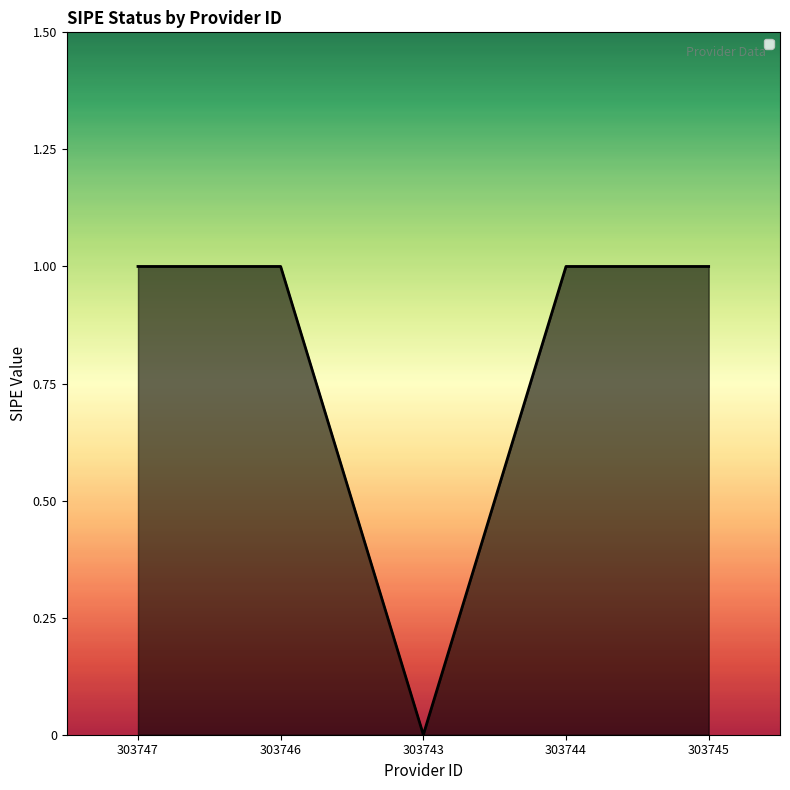

How many interior local valleys (lower than both neighbors) does the data have?

1